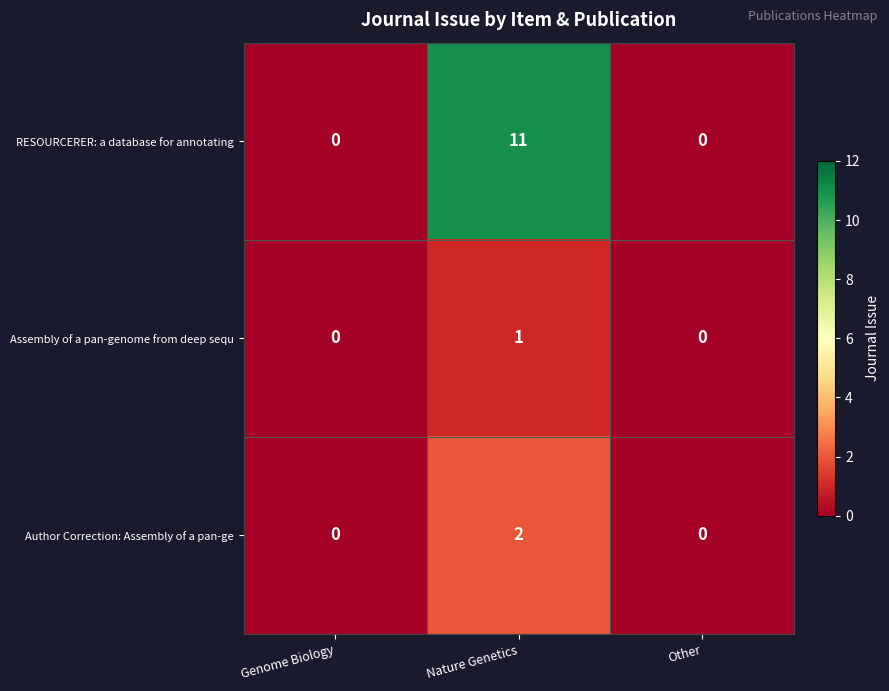

Is it true that Author Correction: Assembly of a pan-ge equals -1 at Other?

False